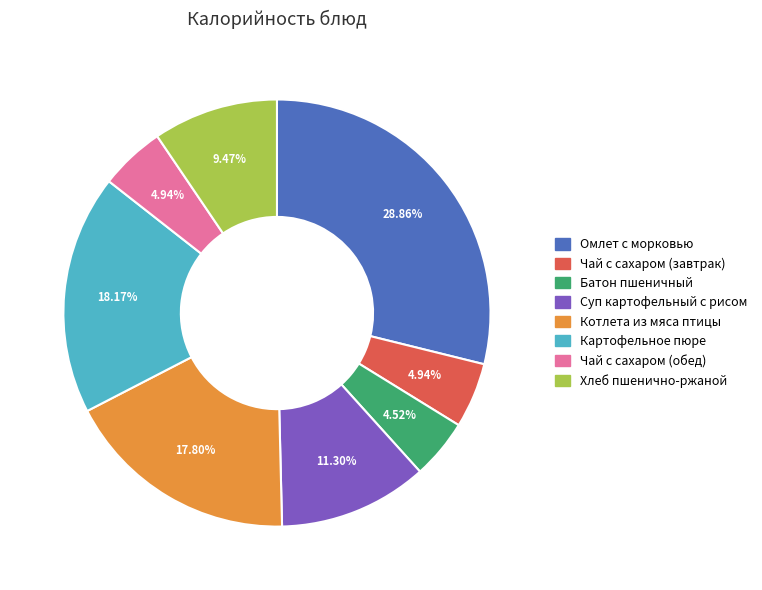

What percentage do Батон пшеничный and Чай с сахаром (завтрак) together represent?

9.5%